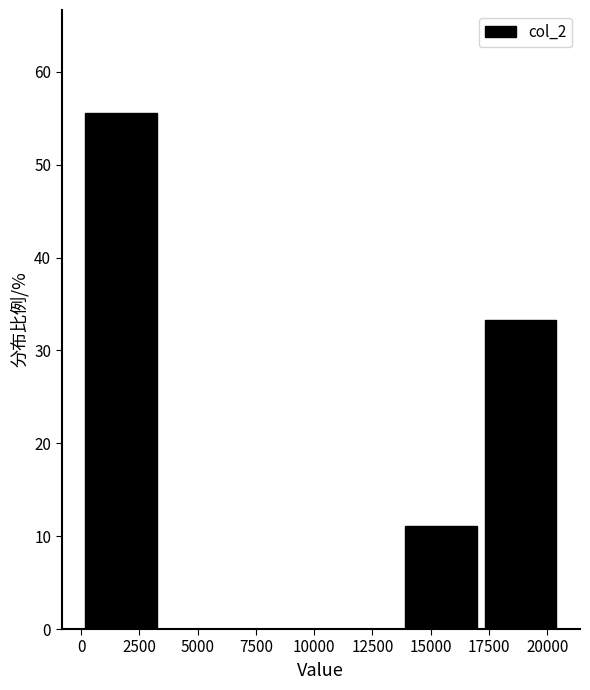

Reading left to right, transcribe this chart: for each bar, give the range it covers on the x-axis and its height. Neither the bar edges nor the heights are printed on the chart, so give them approximately, as read against the axes.

0 to 3500: 56
3500 to 7000: 0
7000 to 10500: 0
10500 to 13500: 0
13500 to 17000: 11
17000 to 20500: 33